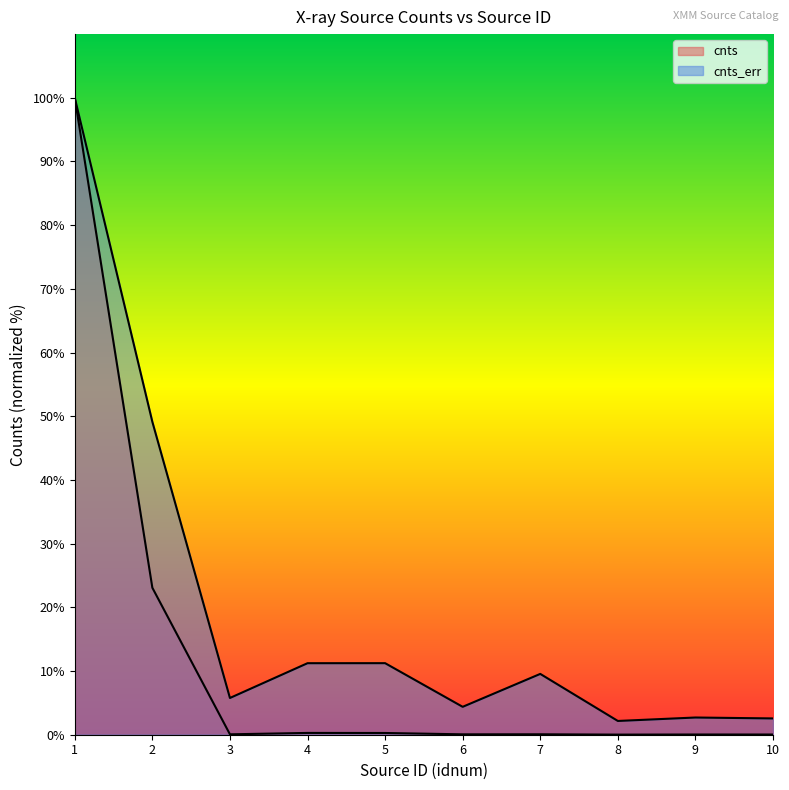

Where does the cnts_err series first go above 9?

1